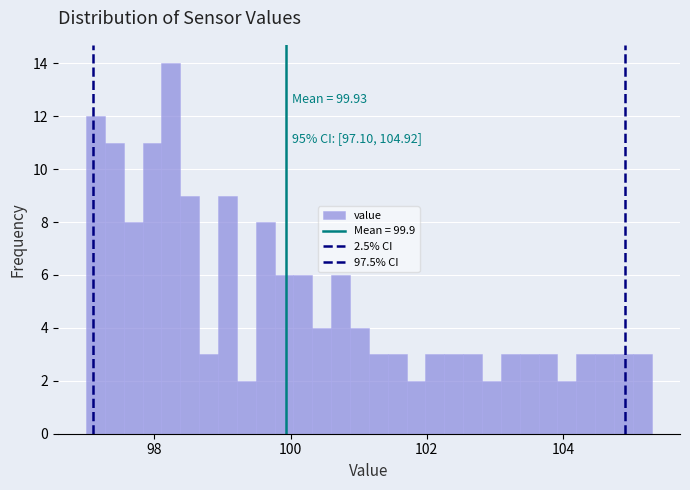

Read against the x-axis, roughly where is the centre of the tallest bar?

98.2